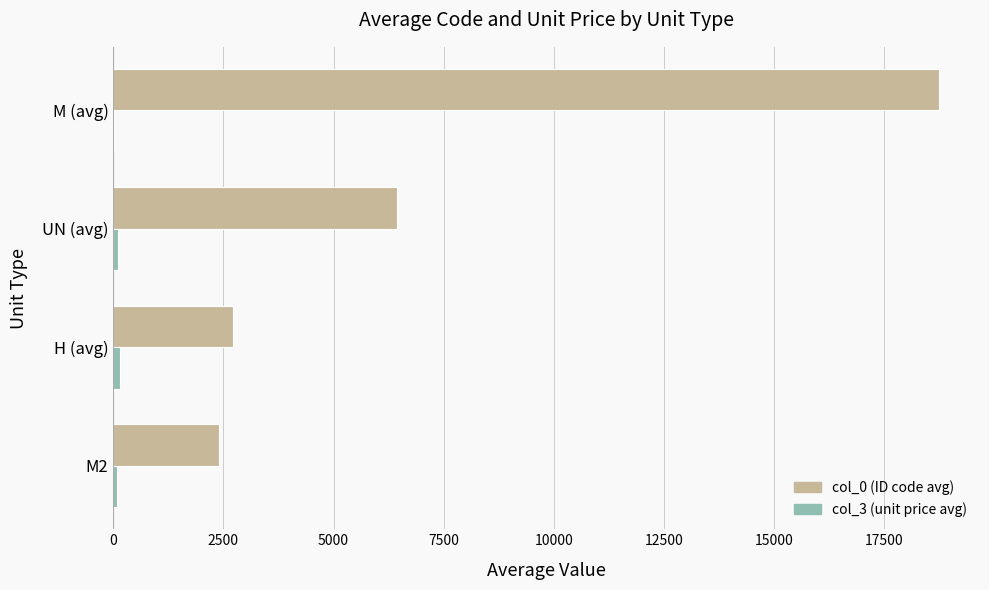

How many distinct data groups are displayed?

2